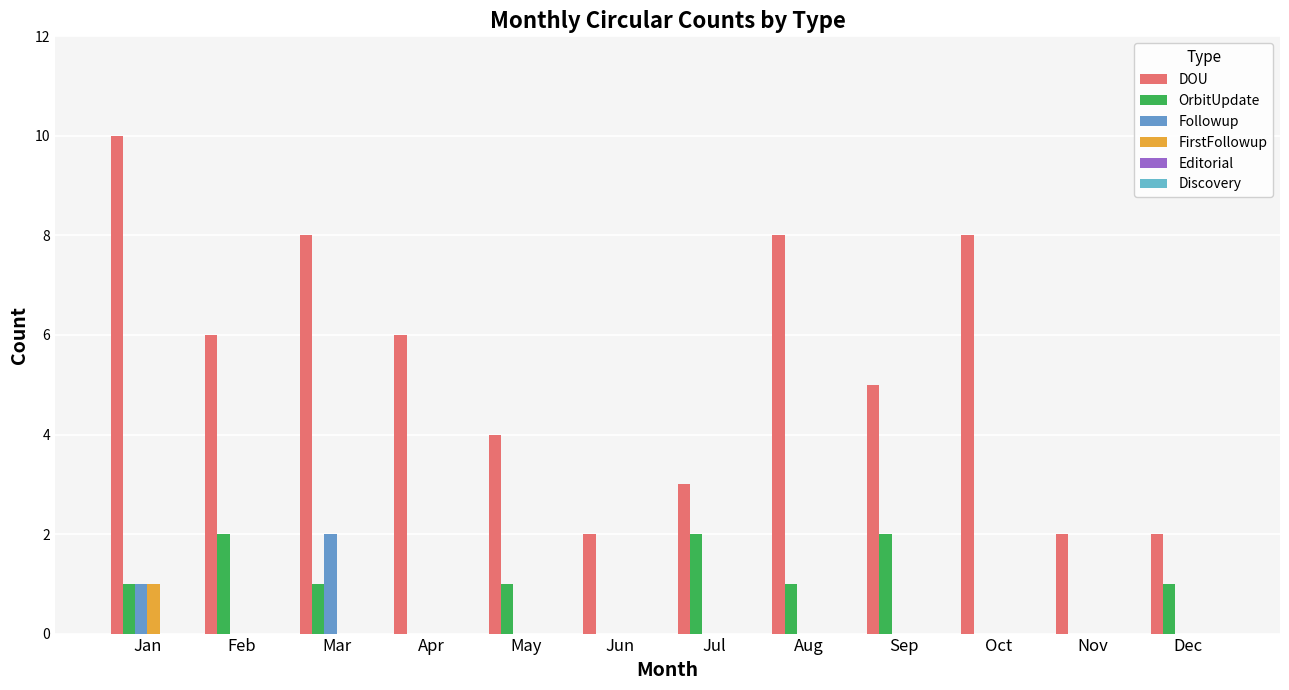

Does the chart contain stacked bars?

No